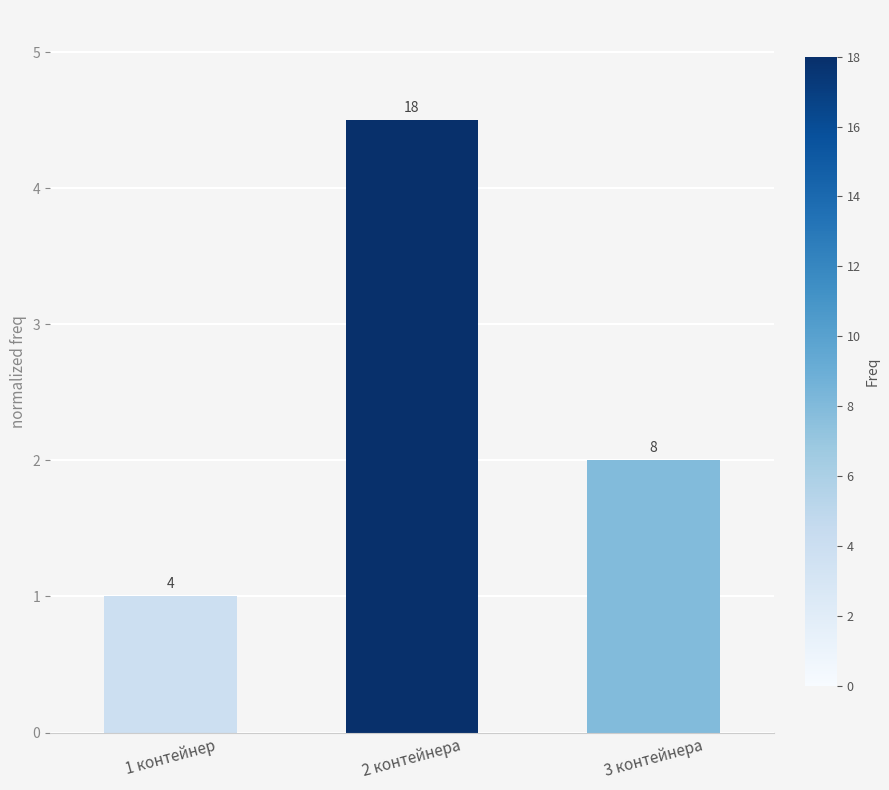

What is the difference between the maximum and minimum values?

3.5